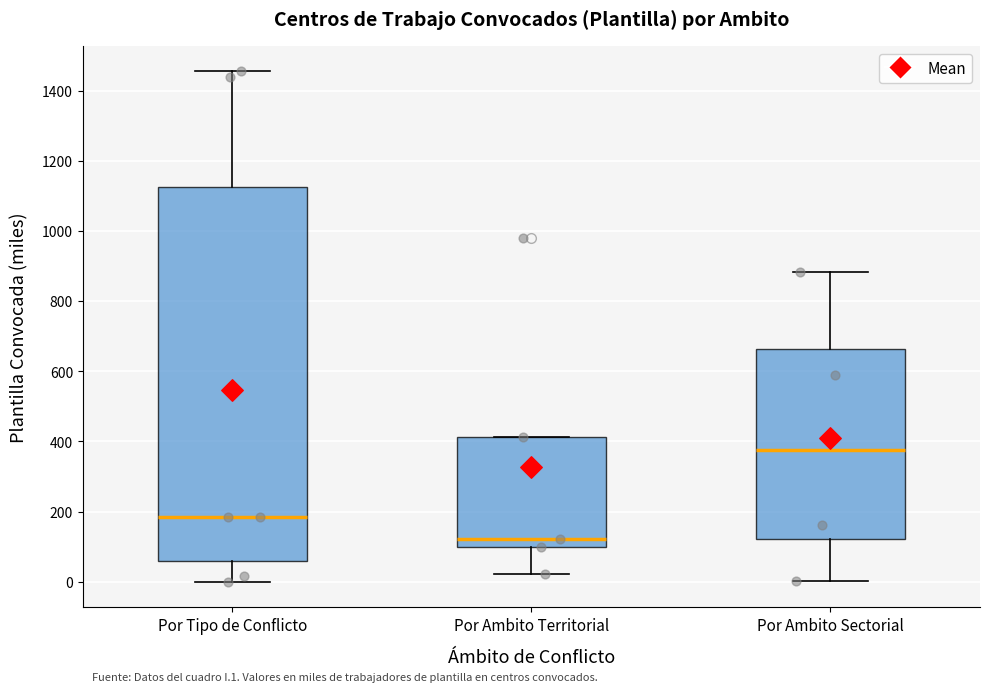

Where is the lower edge of the box for Por Ambito Territorial on the y-axis? The values are not printed on the chart, so give them approximately, as read against the axis.

100